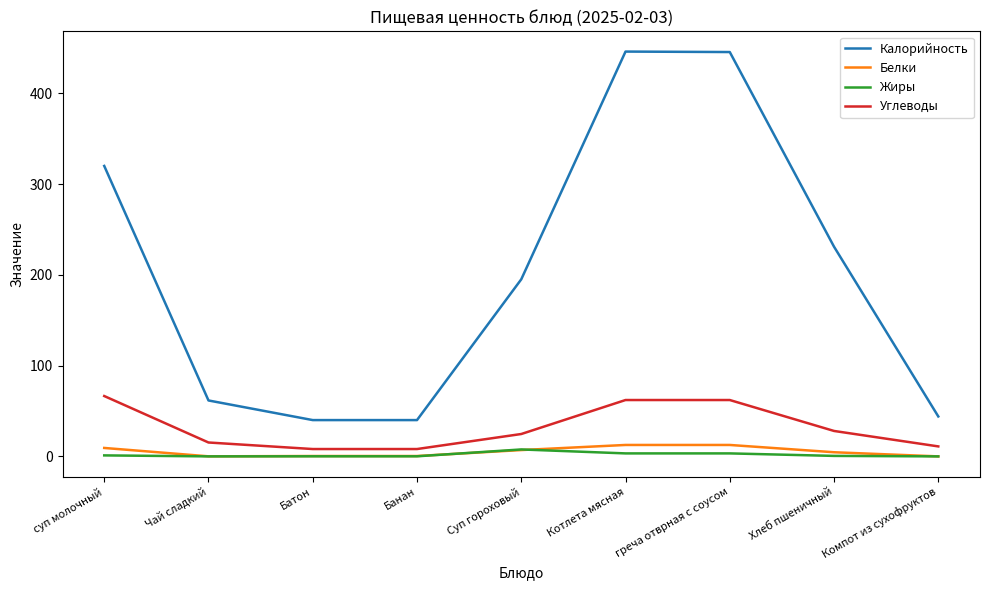

At how many categories does at least one series exceed 255?

3